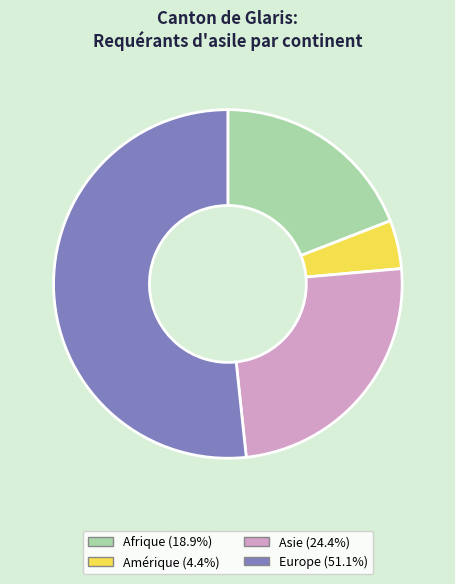

Is the sum of Afrique and Amérique greater than half?

No